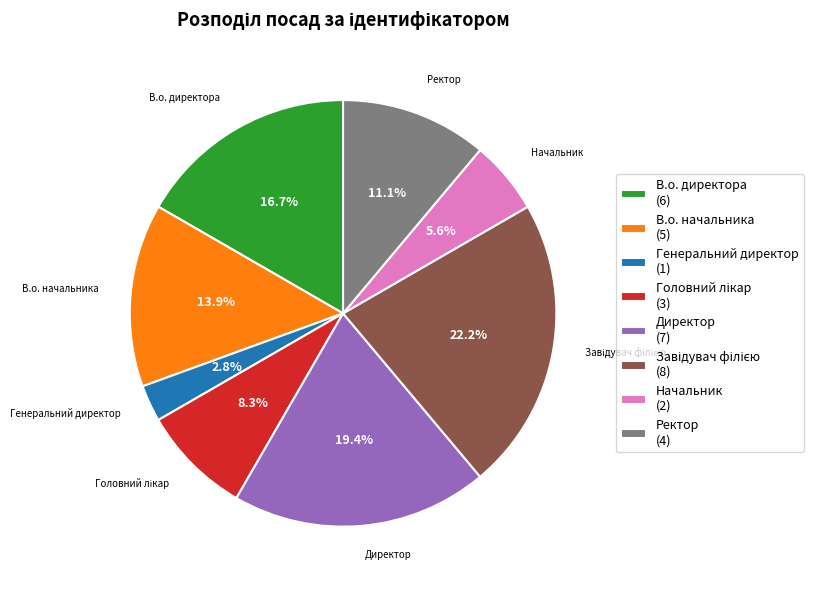

Is there any slice that represents more than half of the pie?

No